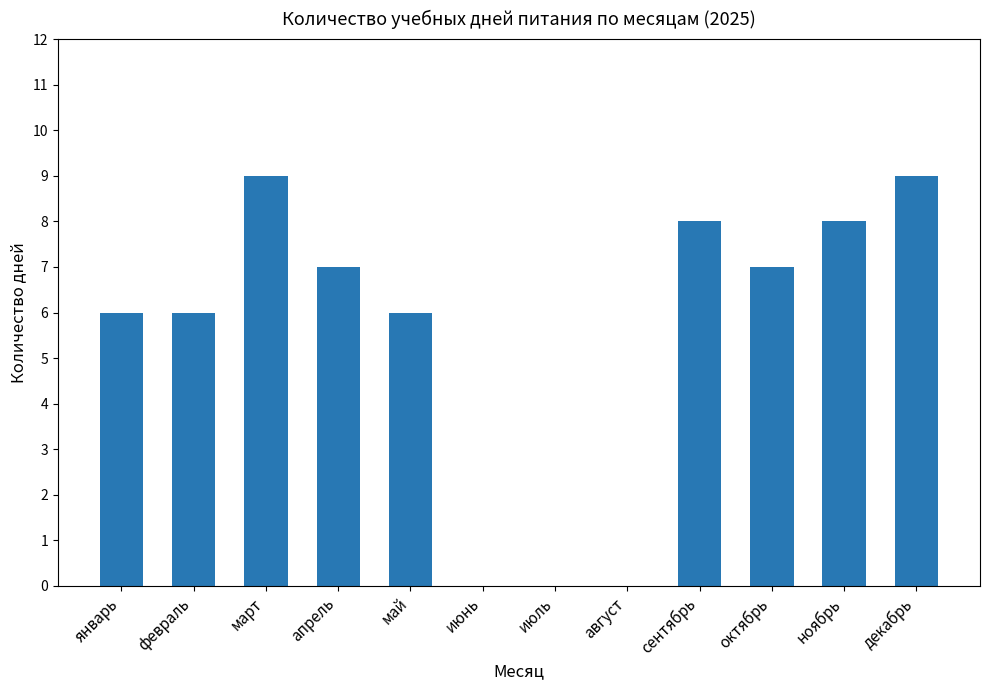

Approximately how many times larger is the value at апрель compared to декабрь?

0.8